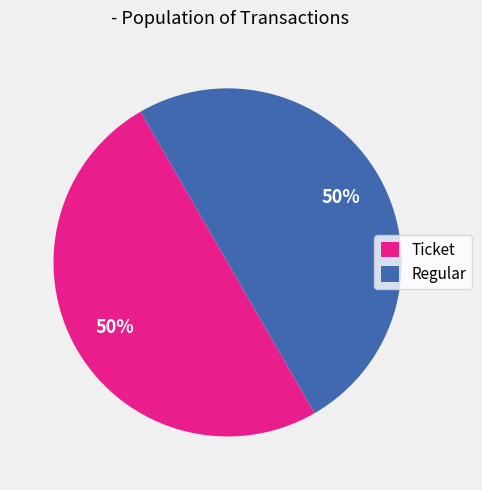

To the nearest percent, what is the combined percentage of Ticket and Regular?

100%